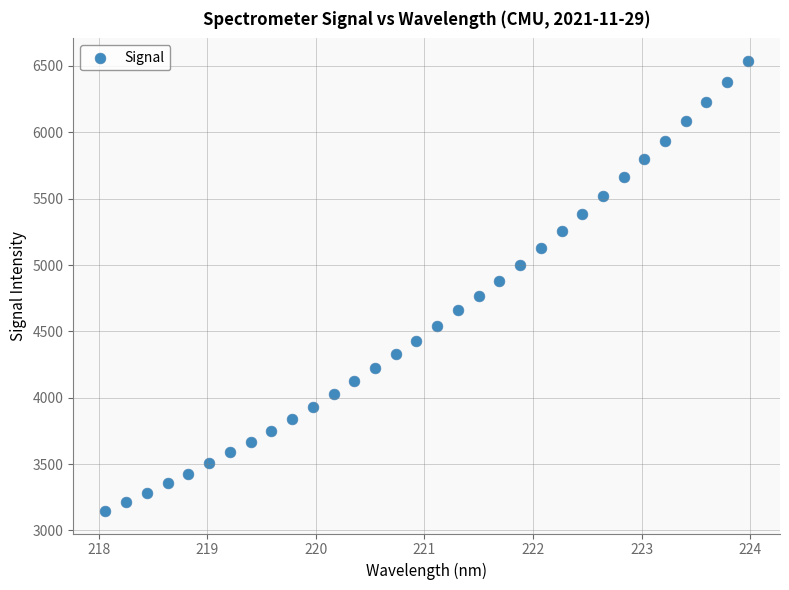

What is the range of X values (max minus min)?

5.9